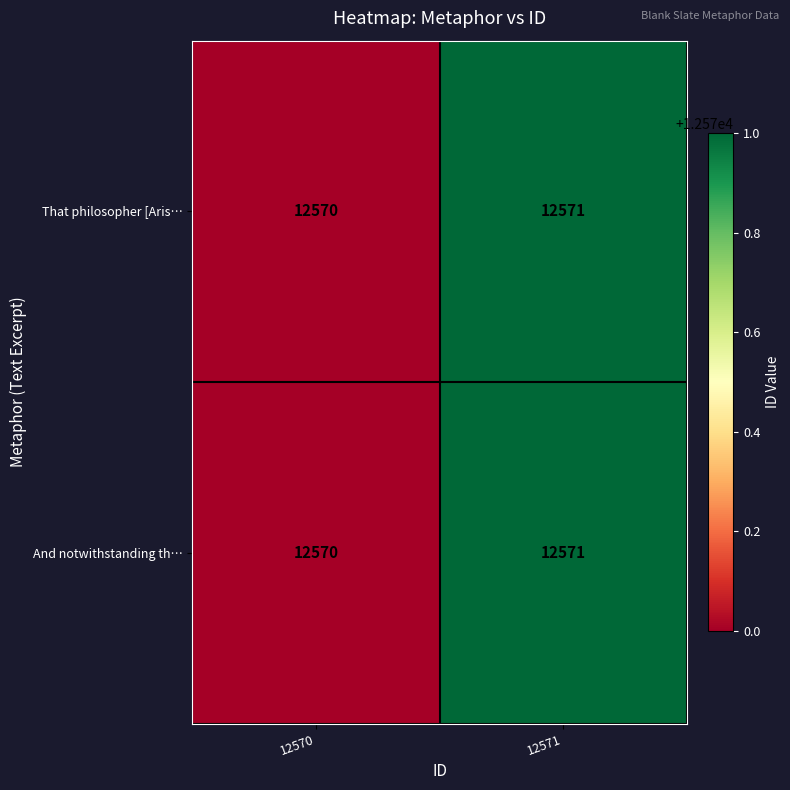

What is the sum of all And notwithstanding th… values?

25141